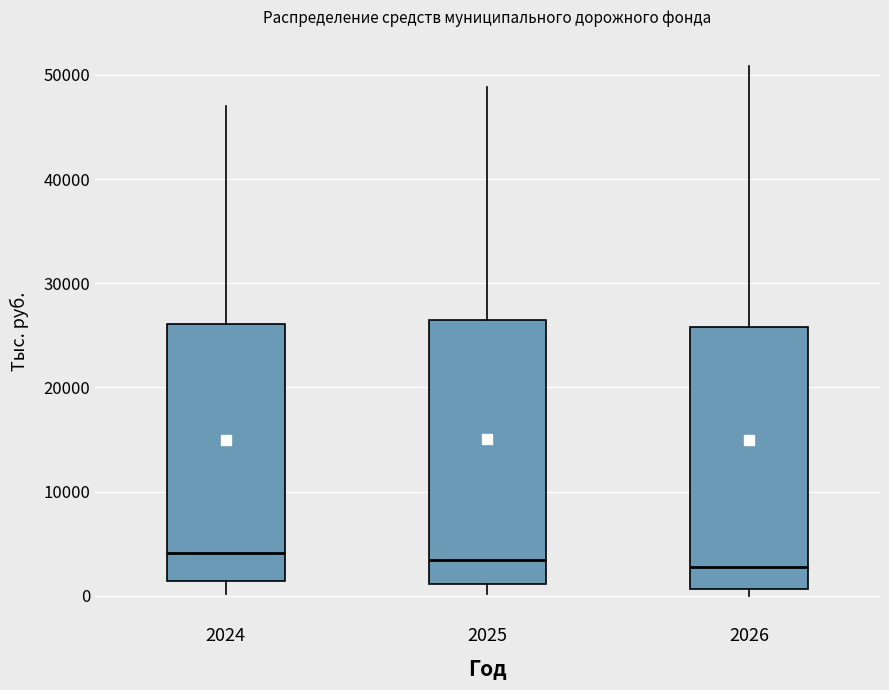

Reading left to right, transcribe this box plot: for each box, give where its median line is, the range the box spans, and where its two whiskers end, as read against the y-axis. The values are not printed on the chart, so give them approximately, as read against the axis.

2024: median 4000, box 1000 to 26000, whiskers 0 to 47000
2025: median 3000, box 1000 to 26000, whiskers 0 to 49000
2026: median 3000, box 1000 to 26000, whiskers 0 to 51000